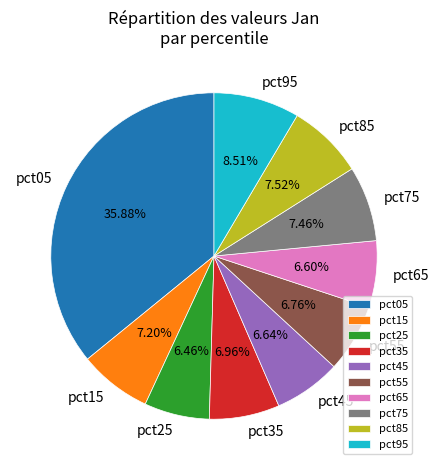

What percentage is the pct95 slice, to the nearest percent?

9%